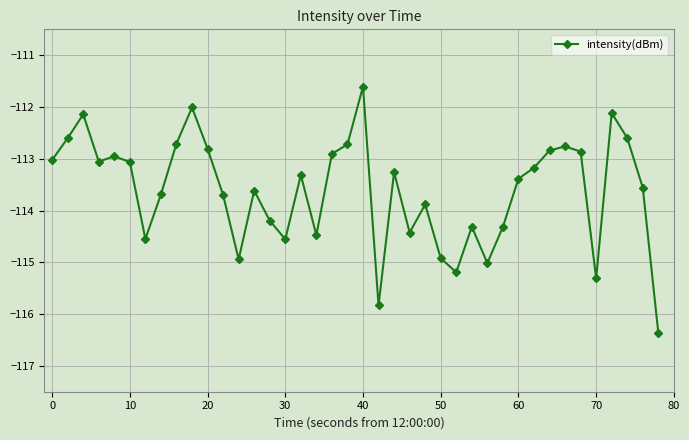

What is the value of the 40th point from the left?

-116.4